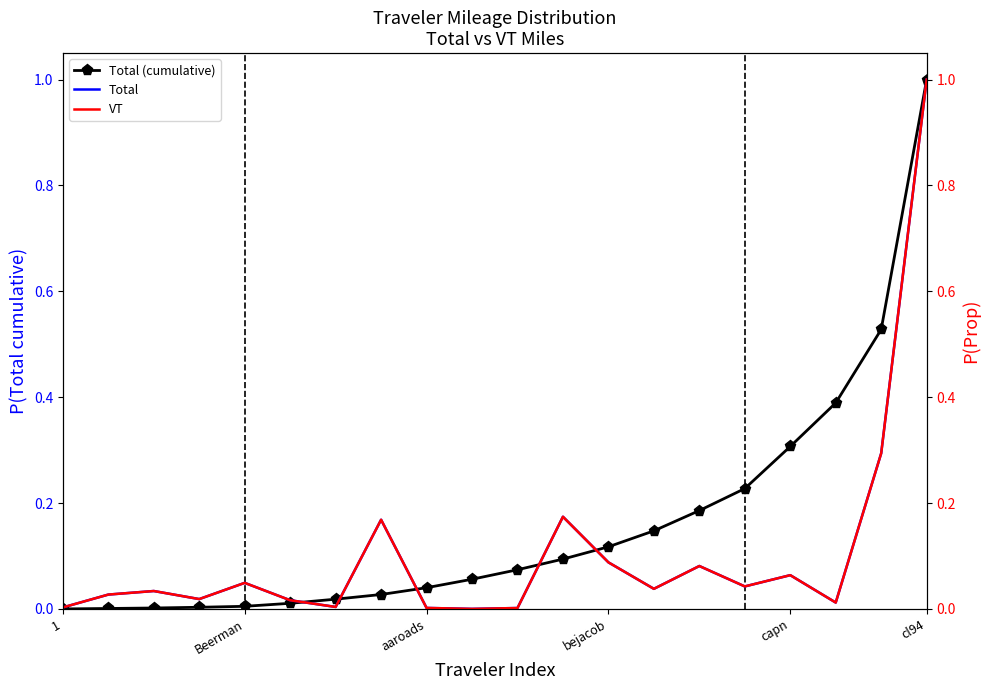

How many interior local peaks does the VT series have?

6